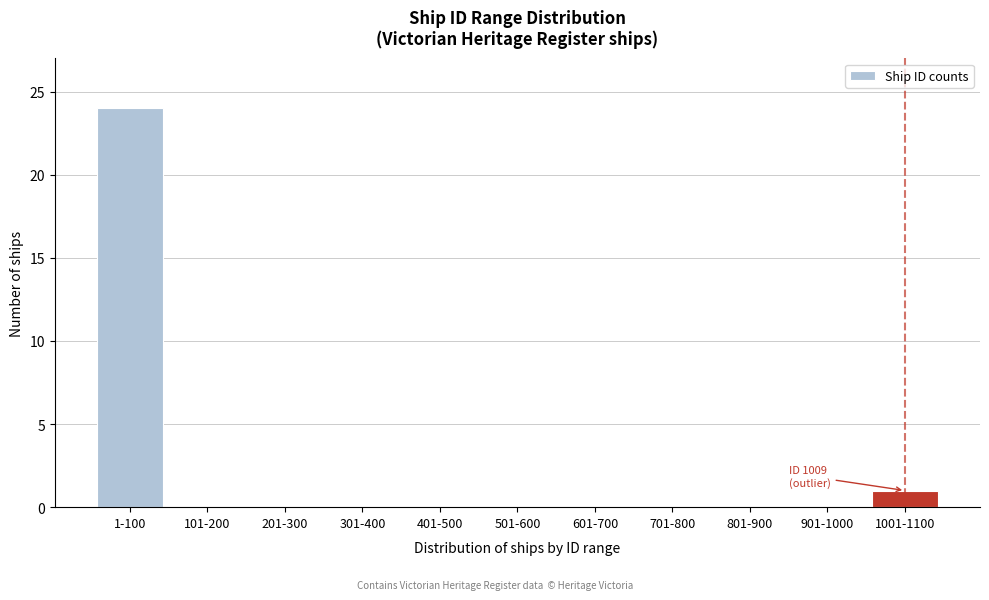

Reading left to right, transcribe all the data shown in this chart.

1-100=24	101-200=0	201-300=0	301-400=0	401-500=0	501-600=0	601-700=0	701-800=0	801-900=0	901-1000=0	1001-1100=1